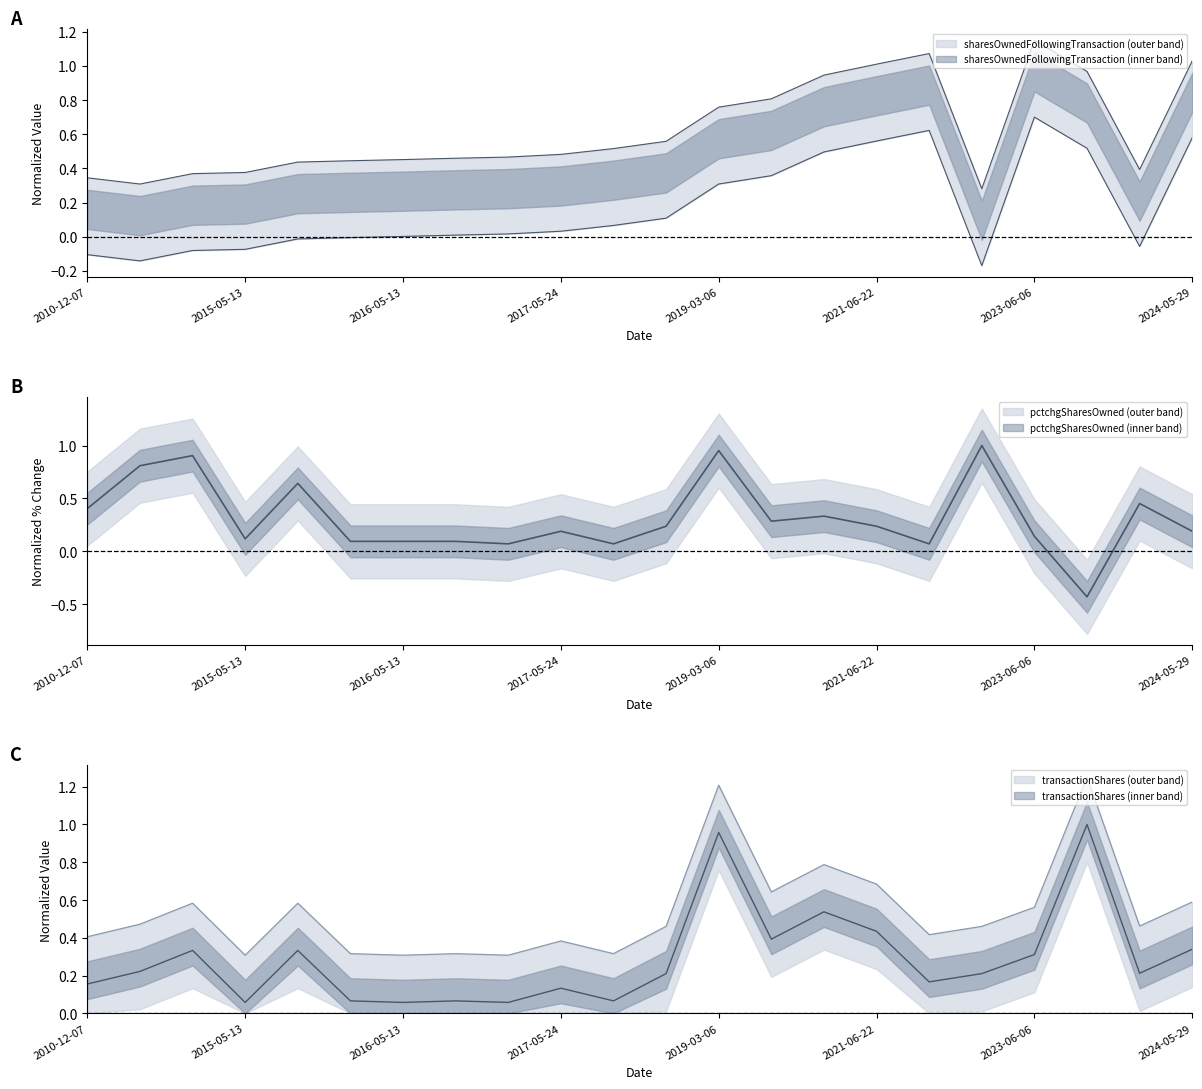

At which category does the chart reach its peak across all series?

2023-08-21